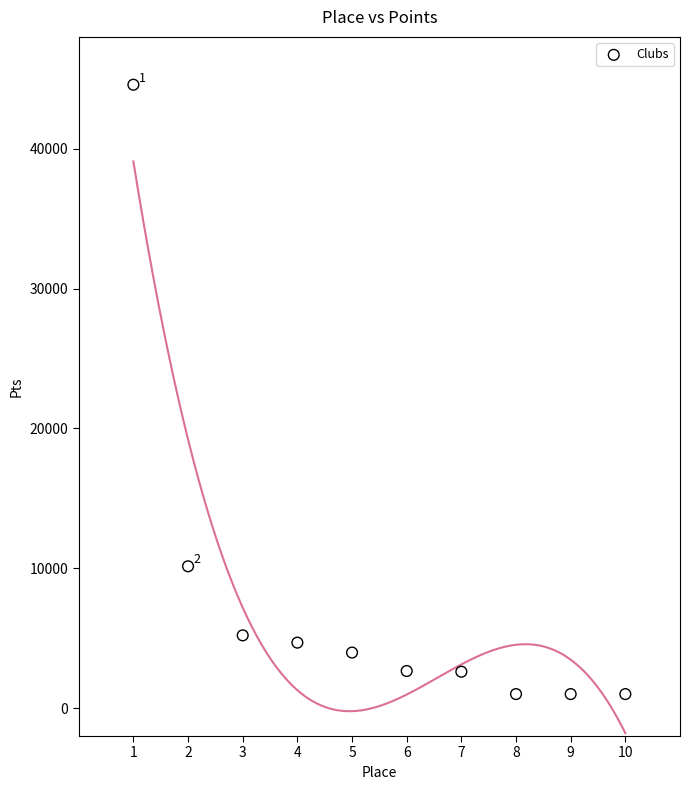

What Y value in the scatter plot is closest to 22790?

10140